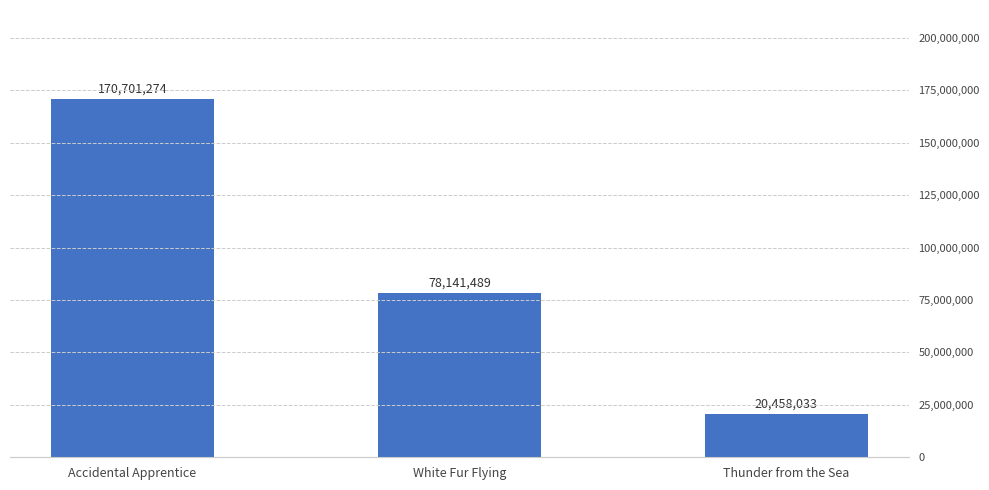

How many data points are less than 78141489?

1